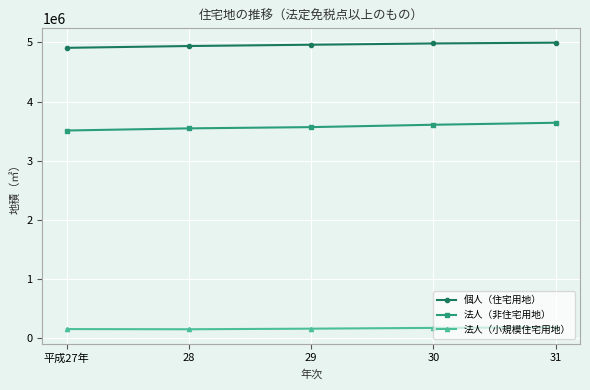

What position from the left is 平成27年?

1